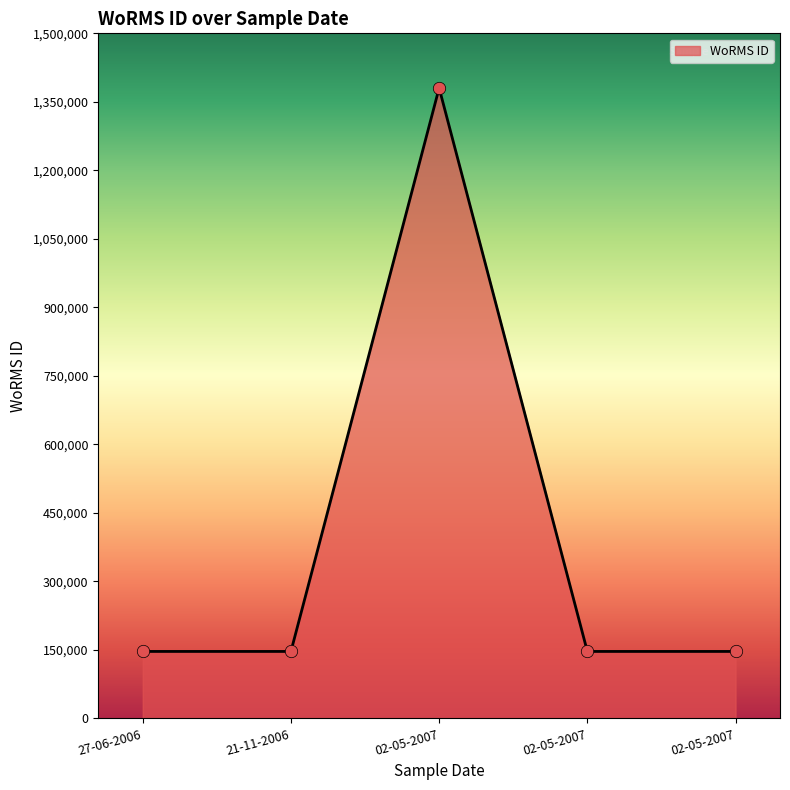

Between 02-05-2007 and 27-06-2006, which is larger?

27-06-2006